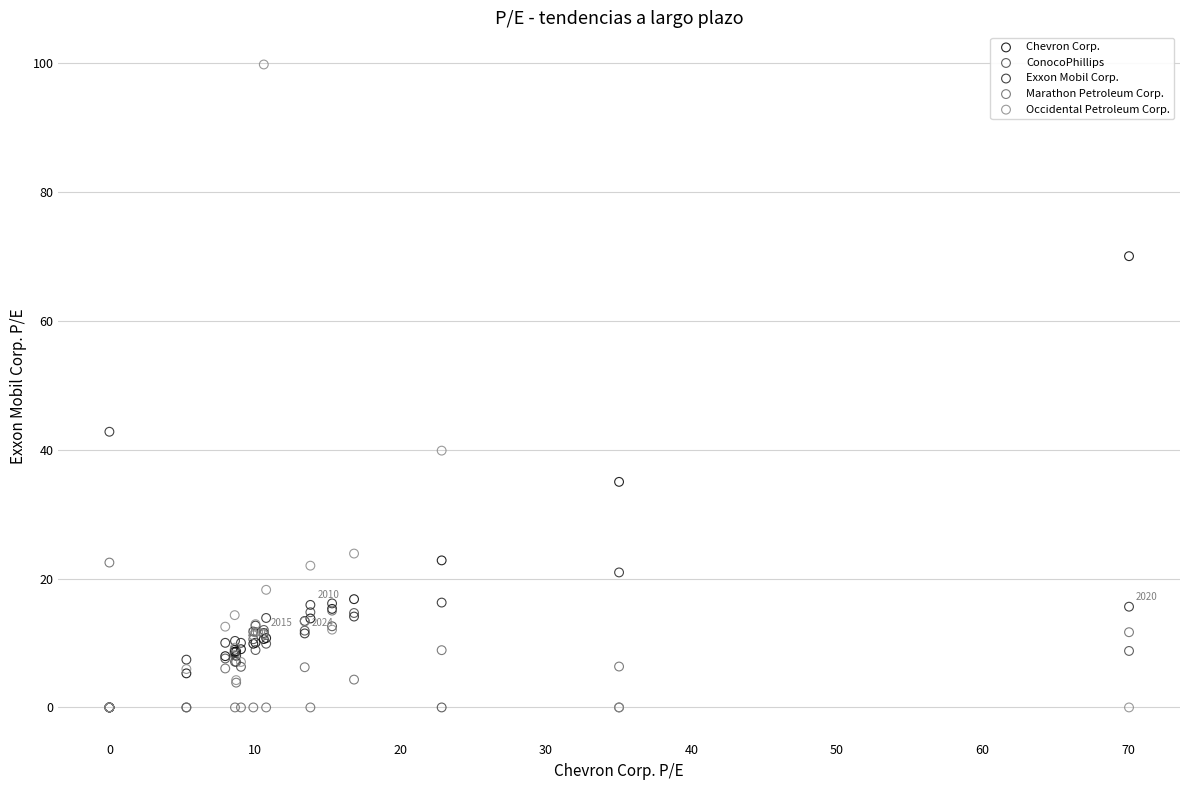

Which series has the widest spread of Y values?

Occidental Petroleum Corp.